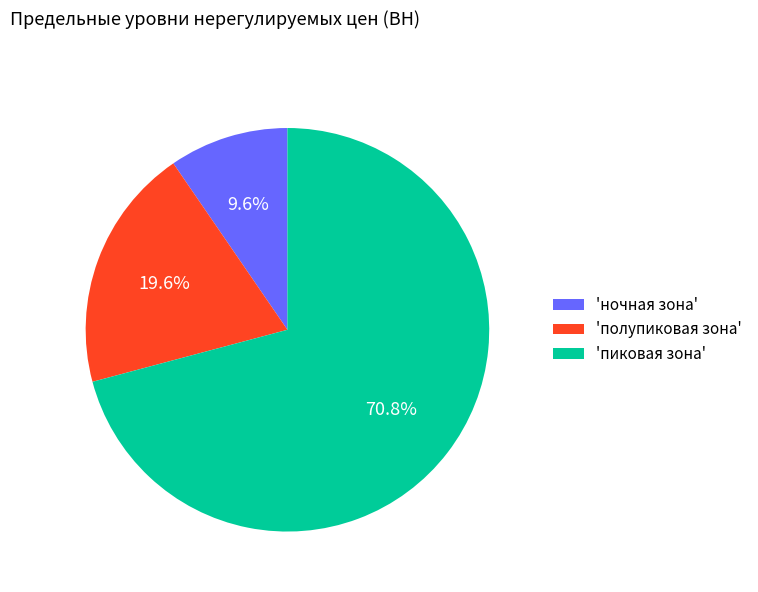

What is the largest slice in the pie chart?

'пиковая зона'